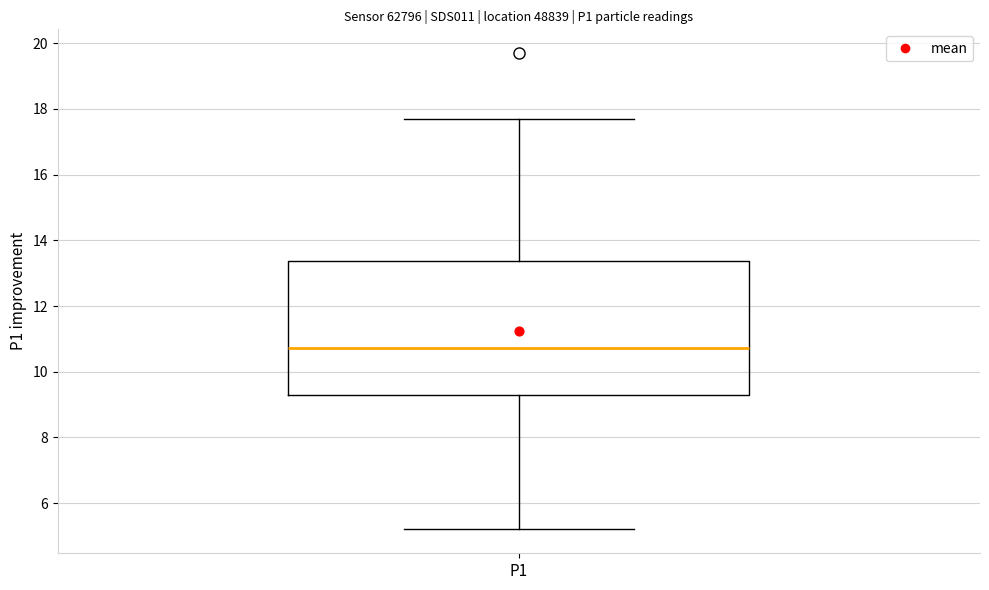

Where does the median line of the box for P1 sit on the y-axis? The values are not printed on the chart, so give them approximately, as read against the axis.

10.8